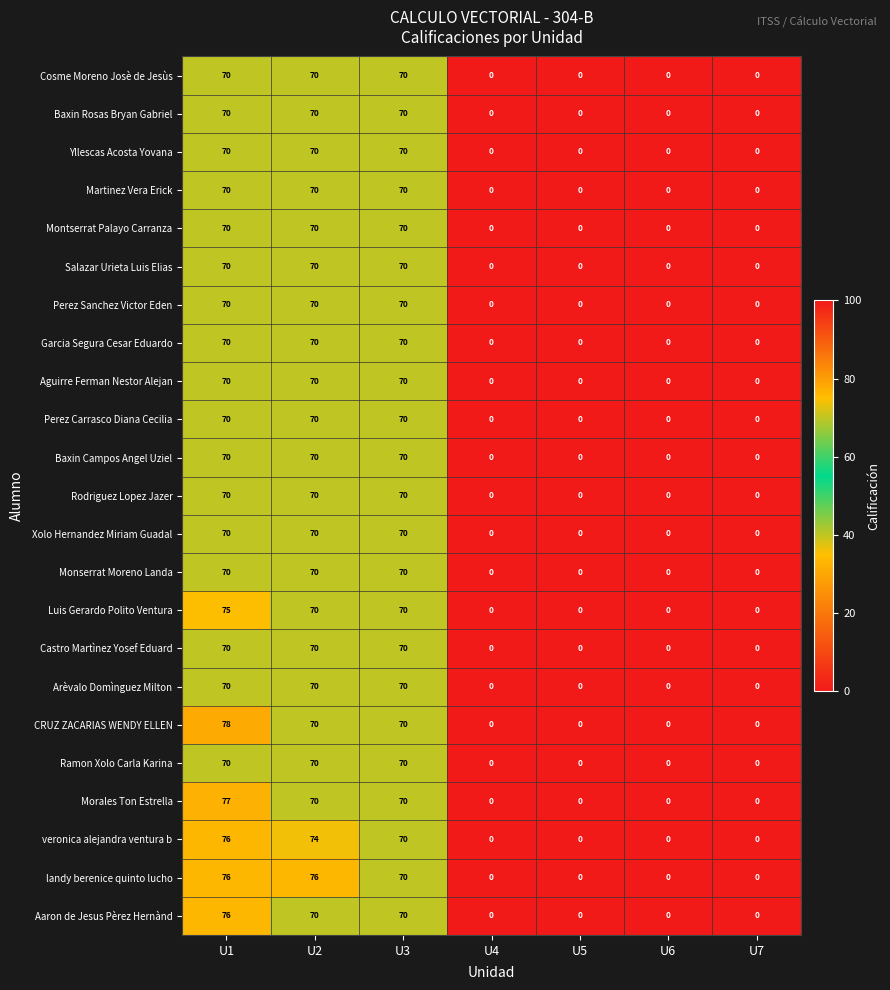

How many values in Perez Carrasco Diana Cecilia are above zero?

3